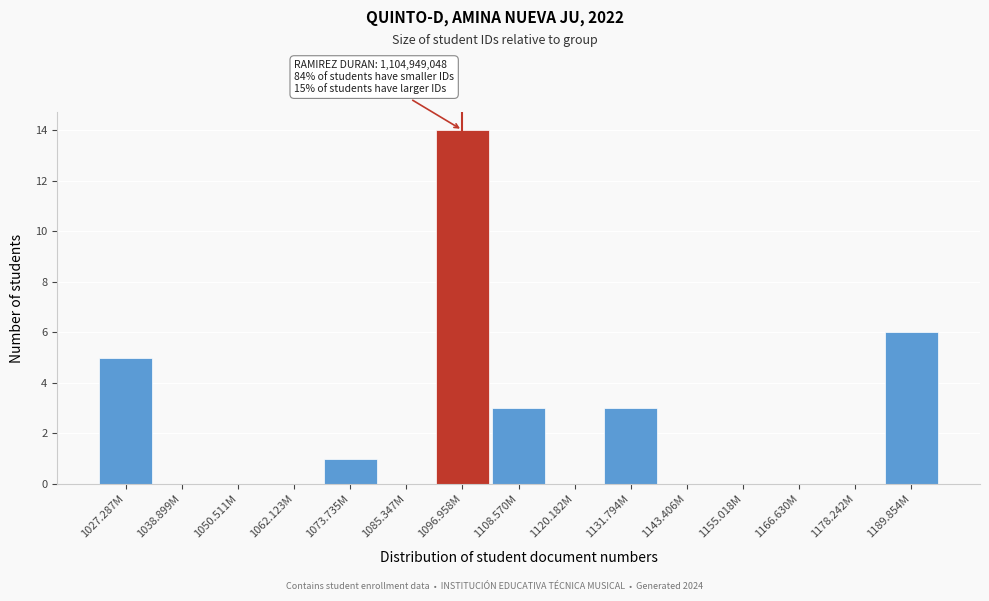

Reading left to right, transcribe all the data shown in this chart.

1027.287M=5	1038.899M=0	1050.511M=0	1062.123M=0	1073.735M=1	1085.347M=0	1096.958M=14	1108.570M=3	1120.182M=0	1131.794M=3	1143.406M=0	1155.018M=0	1166.630M=0	1178.242M=0	1189.854M=6